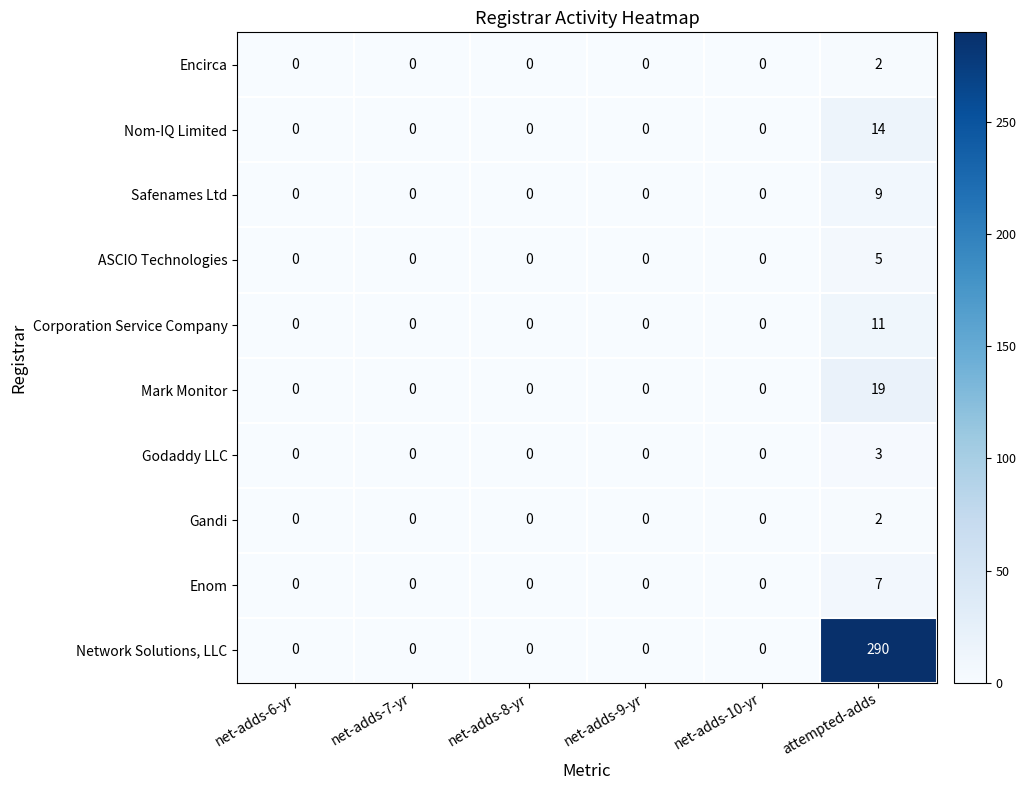

What is the greatest value displayed?

290